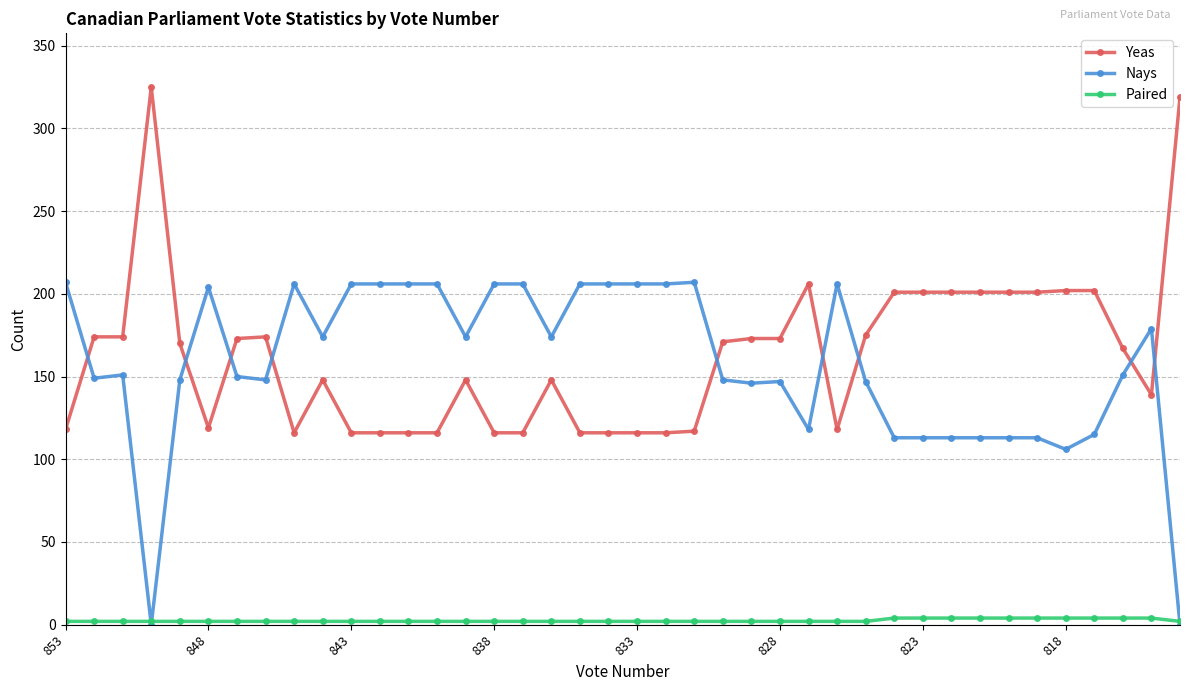

What is the greatest value displayed?

325